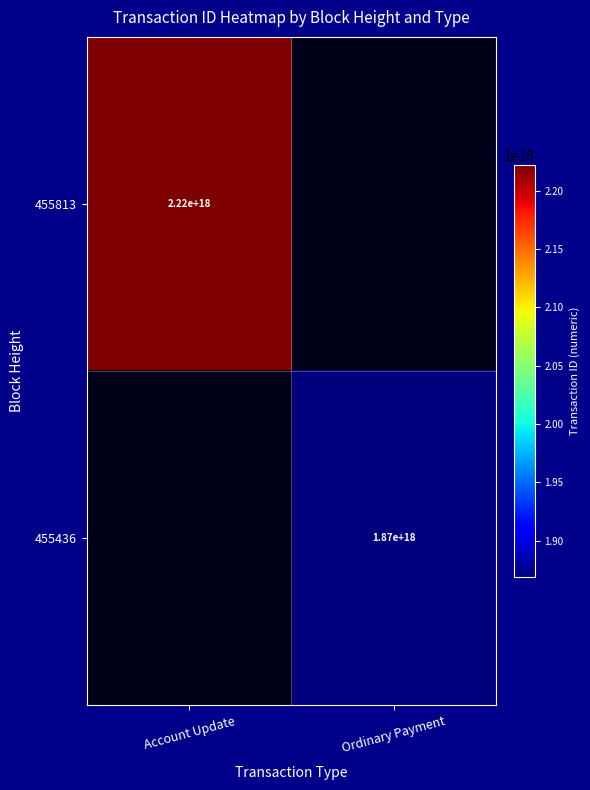

Is it true that 455813 equals 1323926497984942080 at Account Update?

False